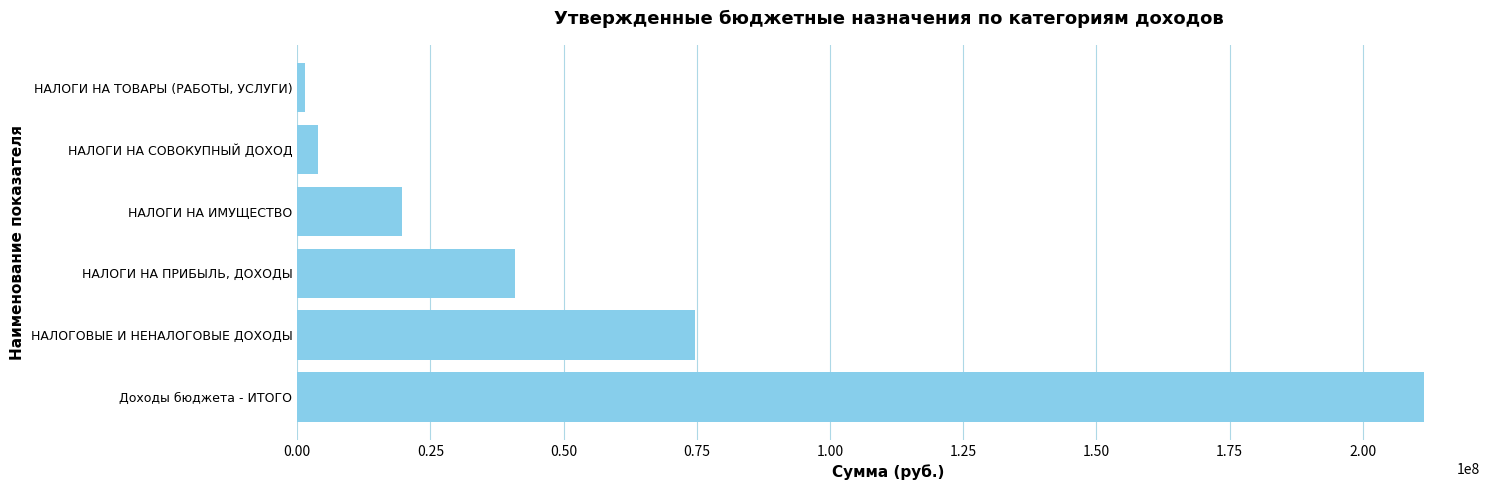

What is the change in value from НАЛОГОВЫЕ И НЕНАЛОГОВЫЕ ДОХОДЫ to НАЛОГИ НА ИМУЩЕСТВО?

-54895971.9